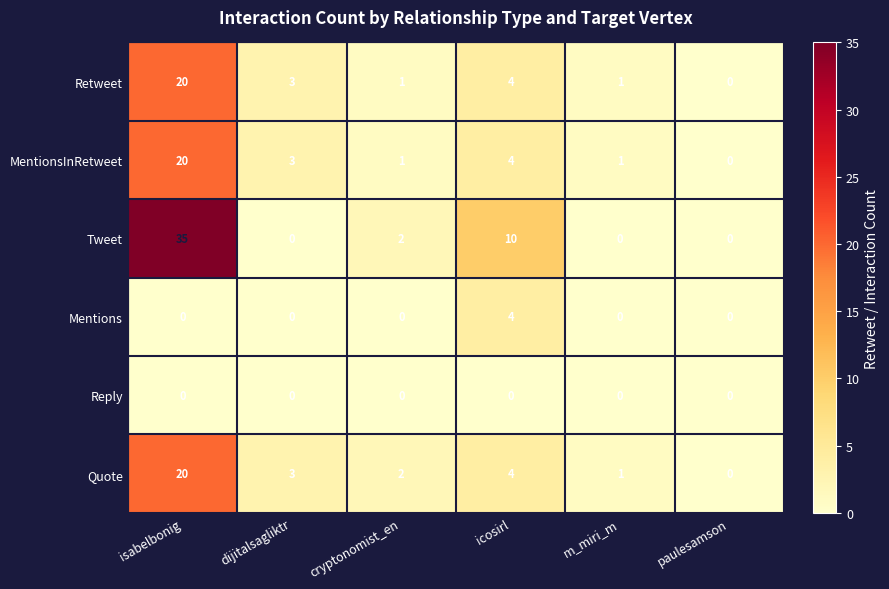

At how many categories does at least one series exceed 17?

1